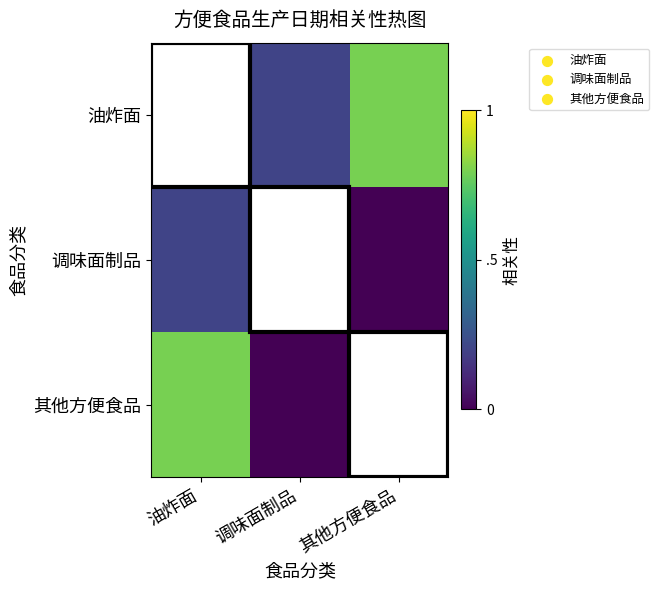

At which category is the sum across all series the highest?

油炸面